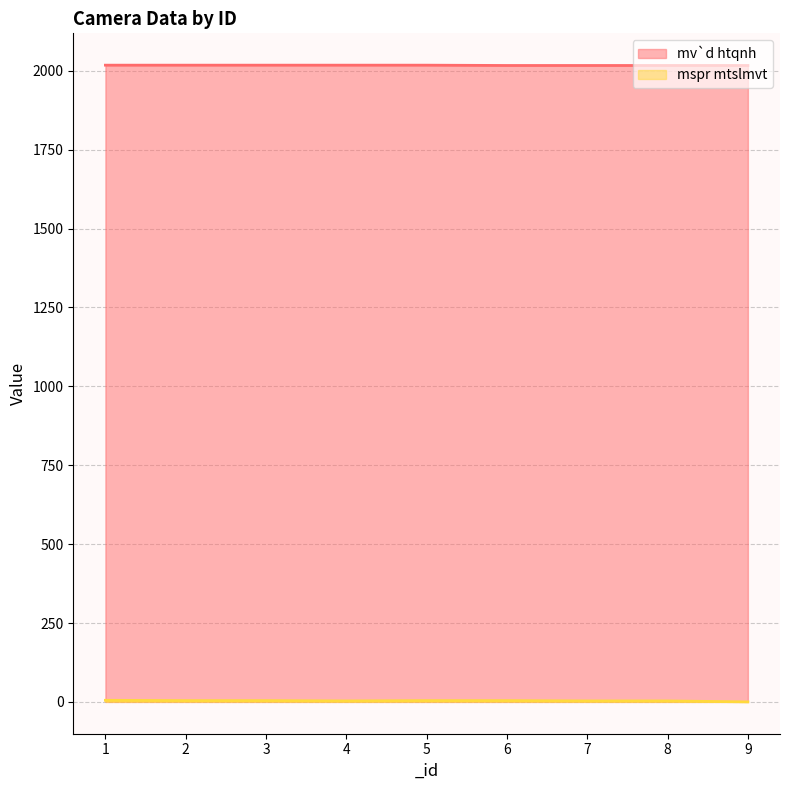

How many lines are shown in the chart?

2